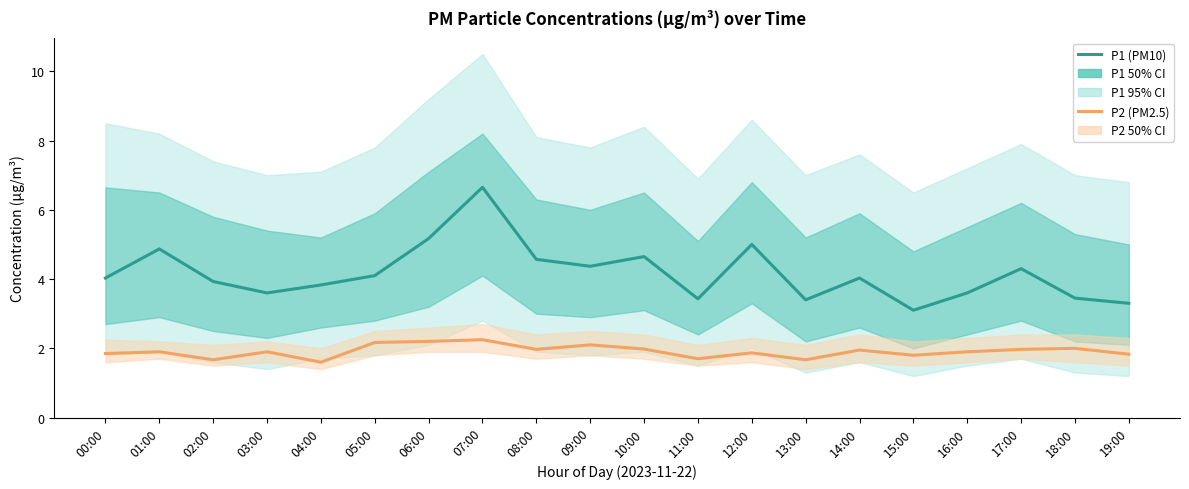

What is the average value of the P1 (PM10) series?

4.2